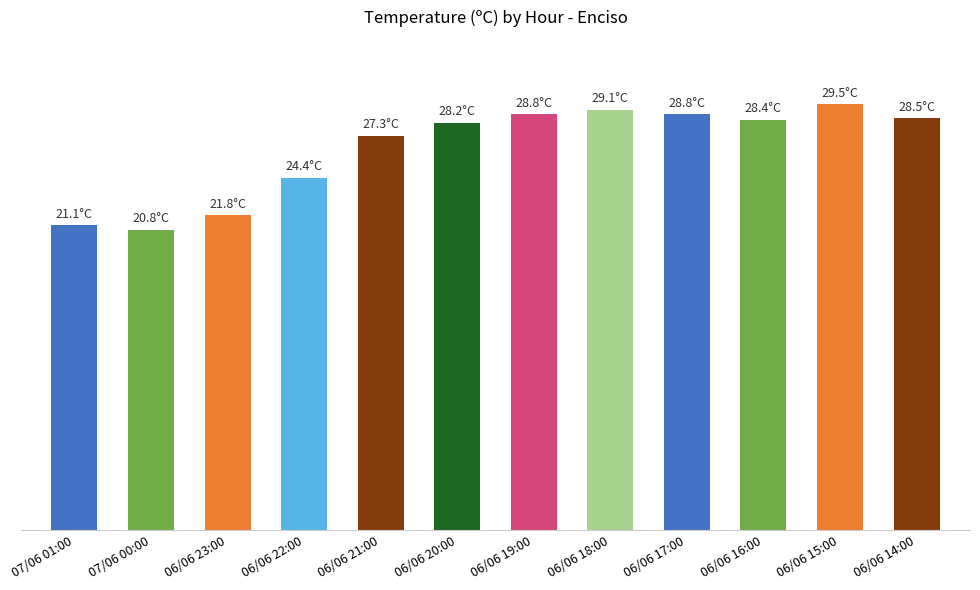

Are the bars grouped side by side (vs. stacked)?

No